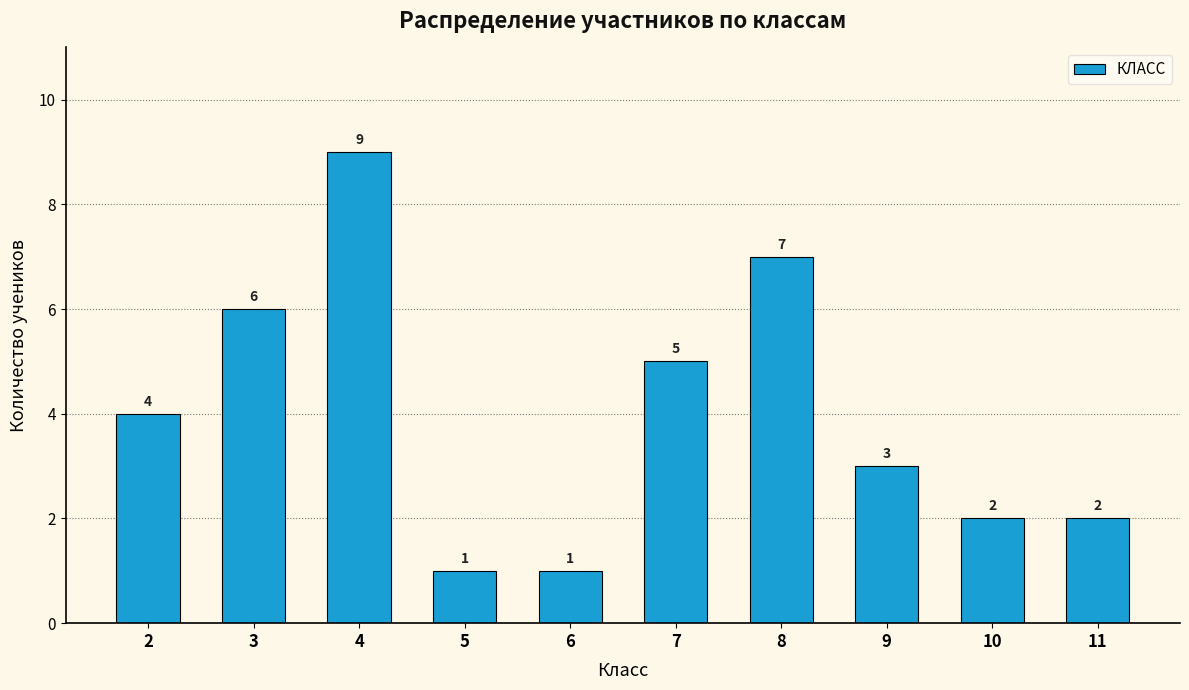

Reading right to left, list all the values displayed in this chart.

11=2	10=2	9=3	8=7	7=5	6=1	5=1	4=9	3=6	2=4